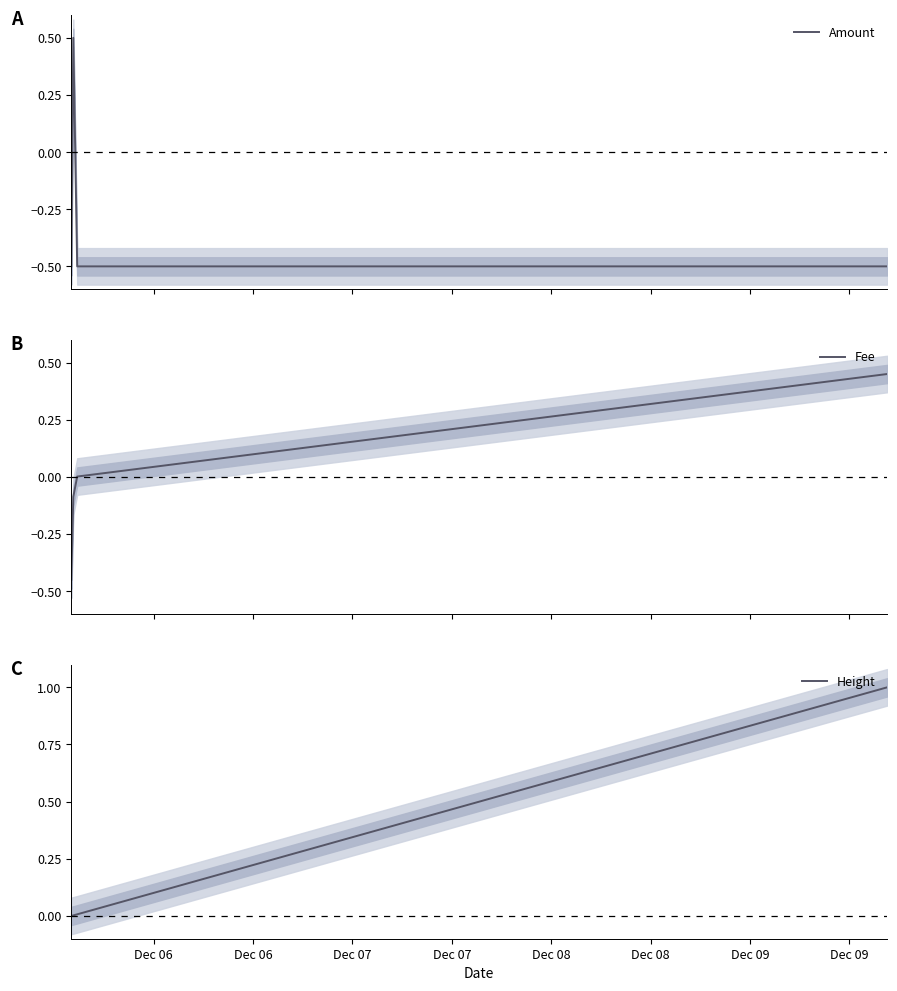

True or false: Fee has more than 2 interior local peaks.

False